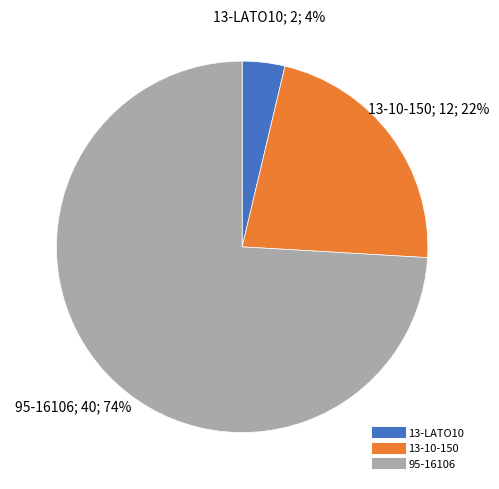

Is it true that 13-10-150 is 22% of the pie?

True